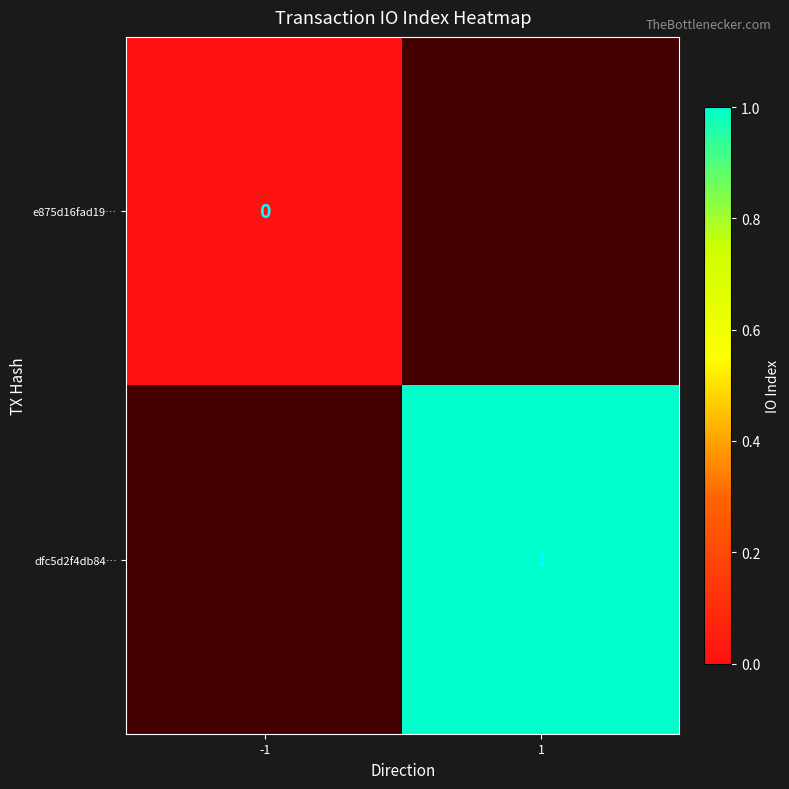

Is it true that dfc5d2f4db84… equals 1 at 1?

True